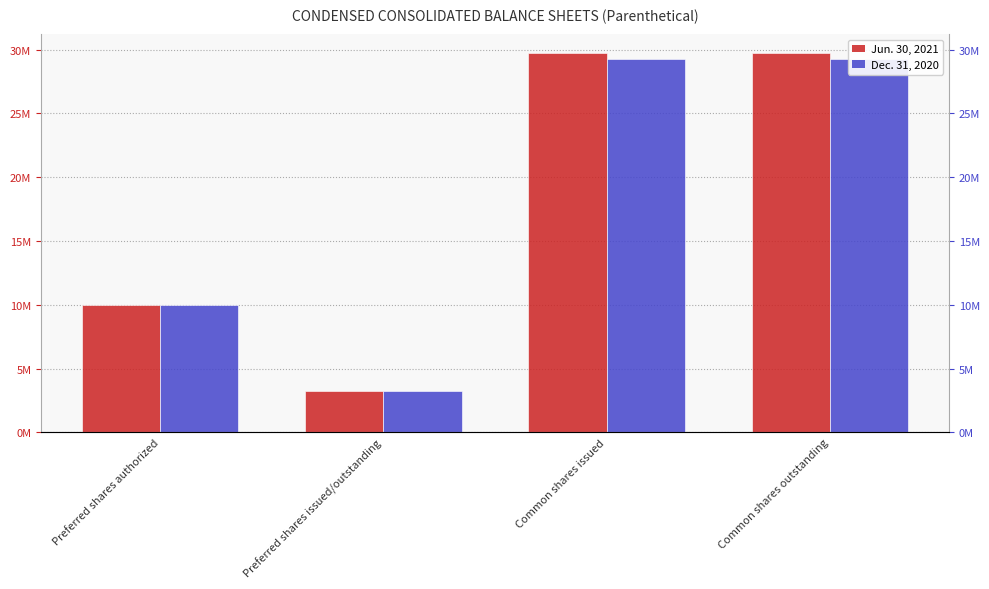

What is the difference between the second highest and minimum values in the Jun. 30, 2021 series?

26480995